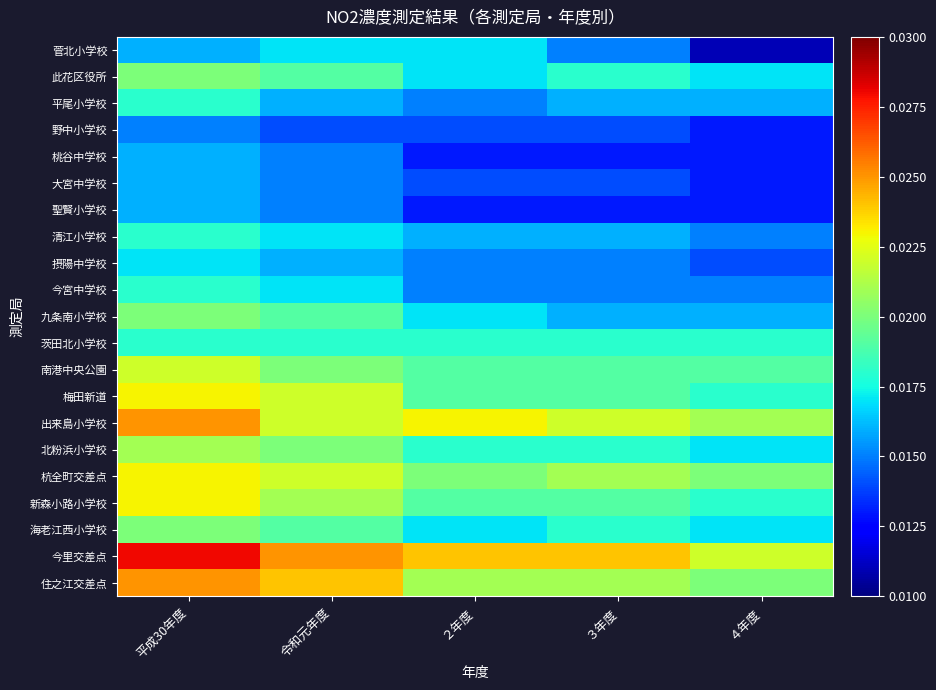

Rank the series at ４年度 from lowest to highest value.

菅北小学校, 野中小学校, 桃谷中学校, 大宮中学校, 聖賢小学校, 摂陽中学校, 清江小学校, 今宮中学校, 平尾小学校, 九条南小学校, 此花区役所, 北粉浜小学校, 海老江西小学校, 茨田北小学校, 梅田新道, 新森小路小学校, 南港中央公園, 杭全町交差点, 住之江交差点, 出来島小学校, 今里交差点